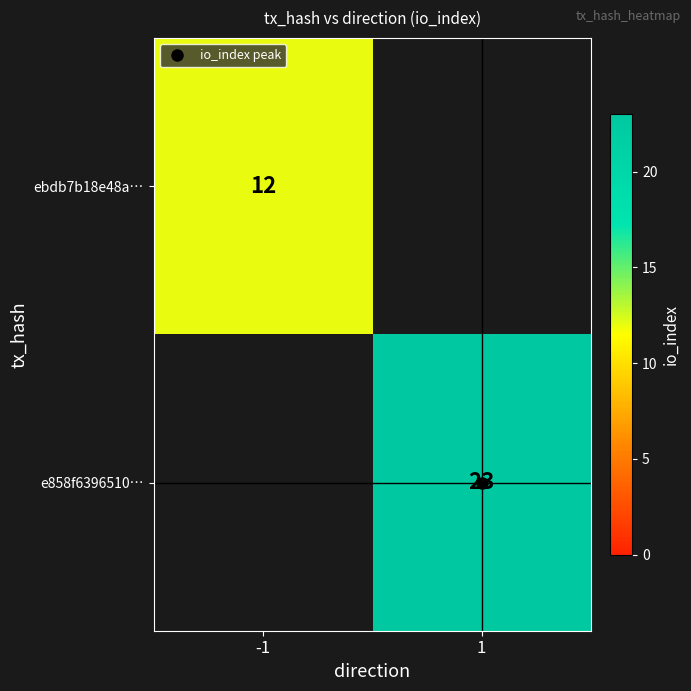

List the labels in order of ebdb7b18e48a… value, largest first.

-1, 1